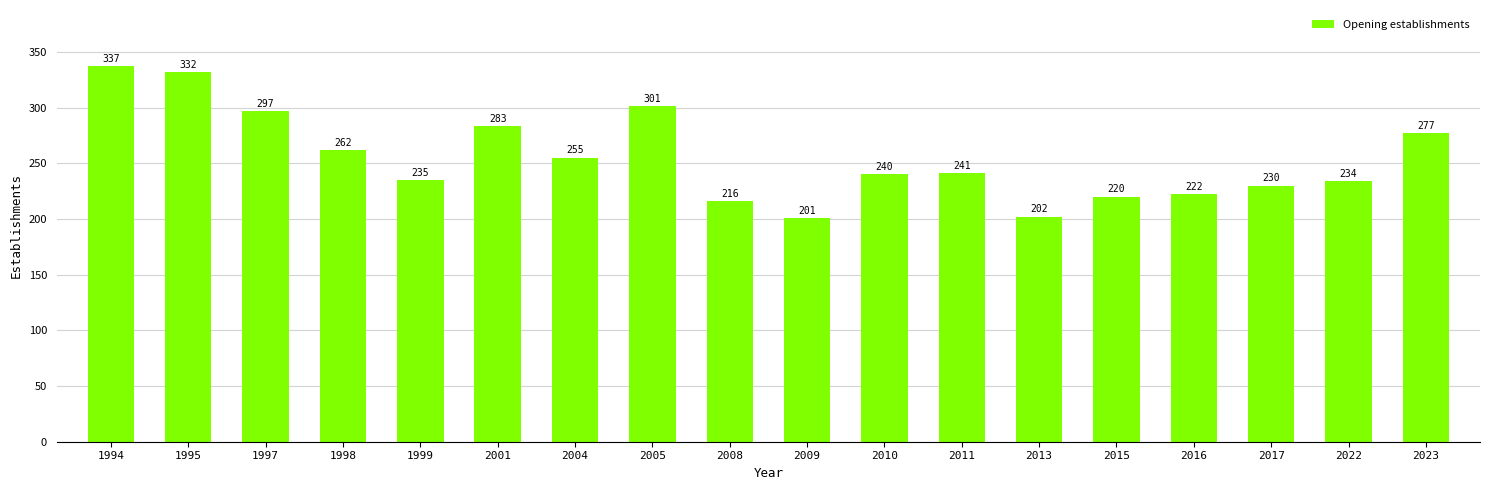

At which label does the data first exceed 241?

1994